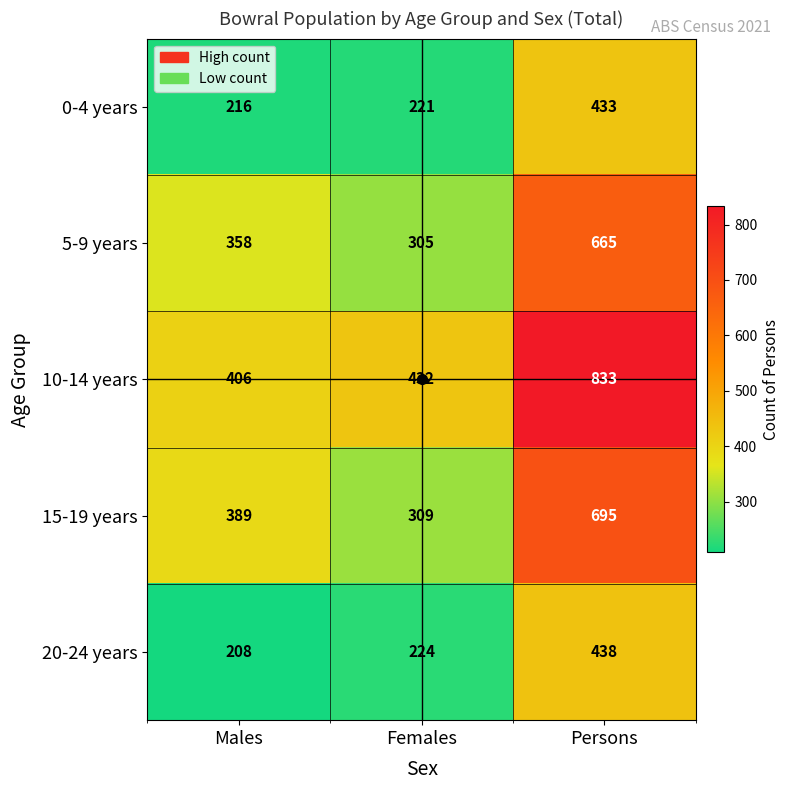

What is the maximum value shown in the chart?

833